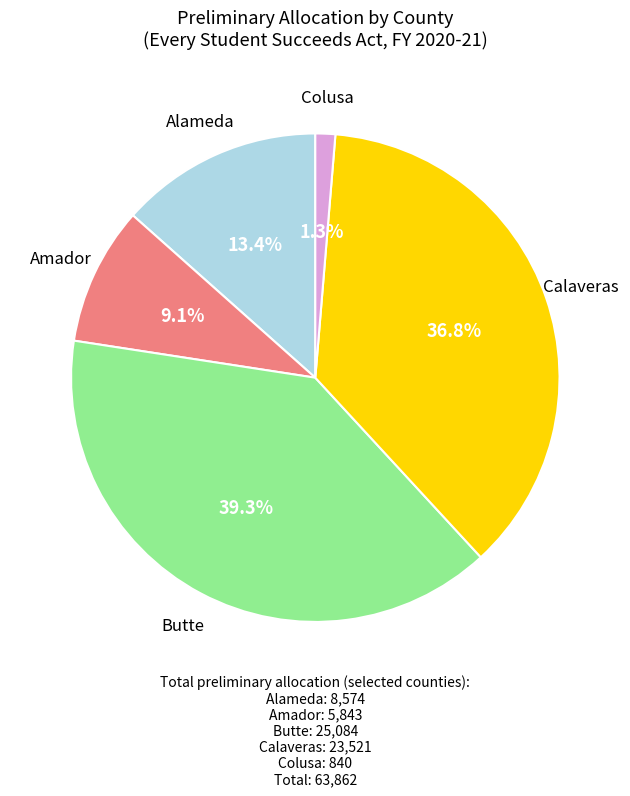

Count the number of slices in the pie.

5